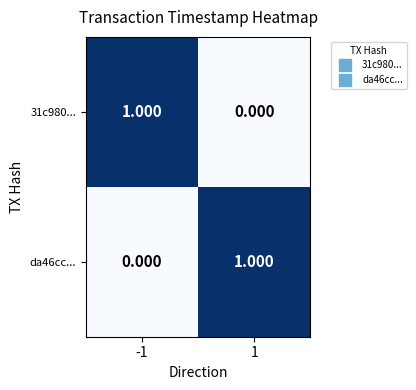

Count the number of data series in this chart.

2